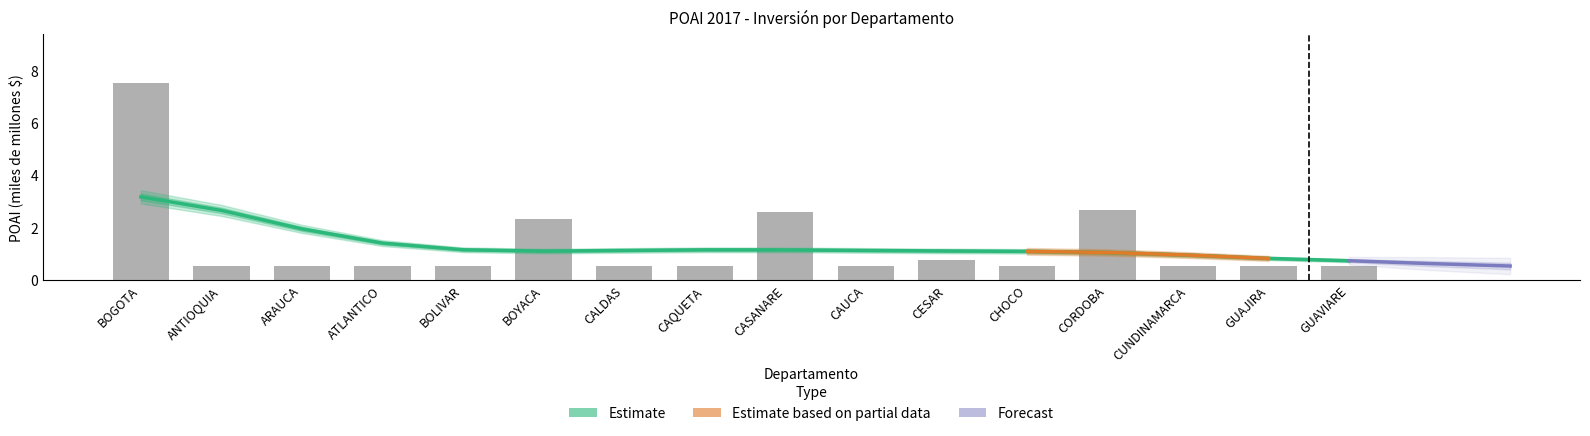

What is the difference between the values at GUAJIRA and BOYACA?

1.8